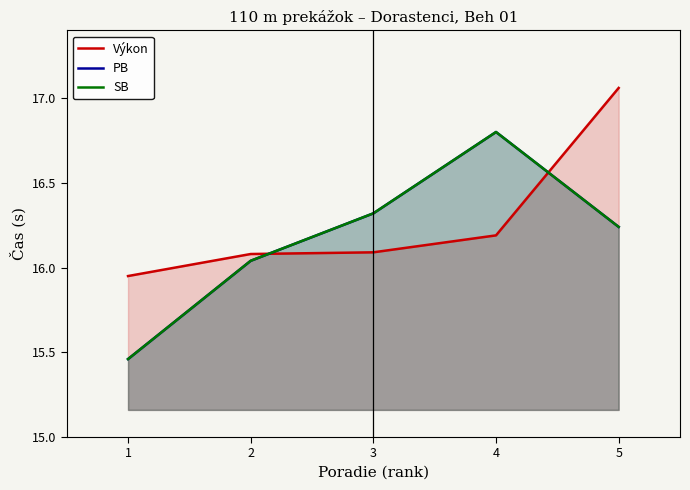

Reading right to left, list all the values displayed in this chart.

Výkon: 5=17.1	4=16.2	3=16.1	2=16.1	1=15.9
PB: 5=16.2	4=16.8	3=16.3	2=16.0	1=15.5
SB: 5=16.2	4=16.8	3=16.3	2=16.0	1=15.5